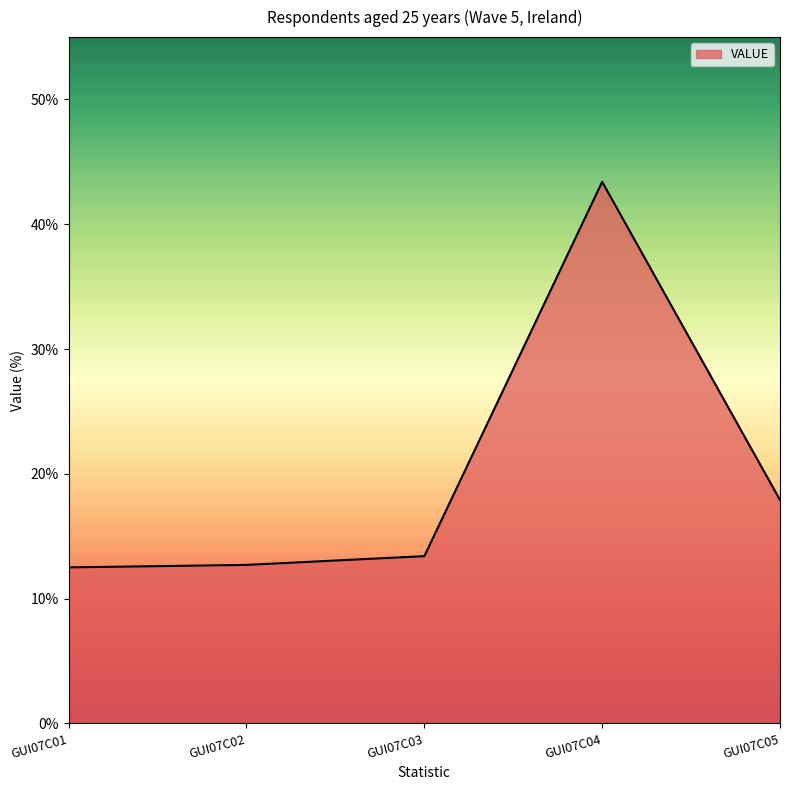

Is it true that the value at GUI07C01 is 12.5?

True